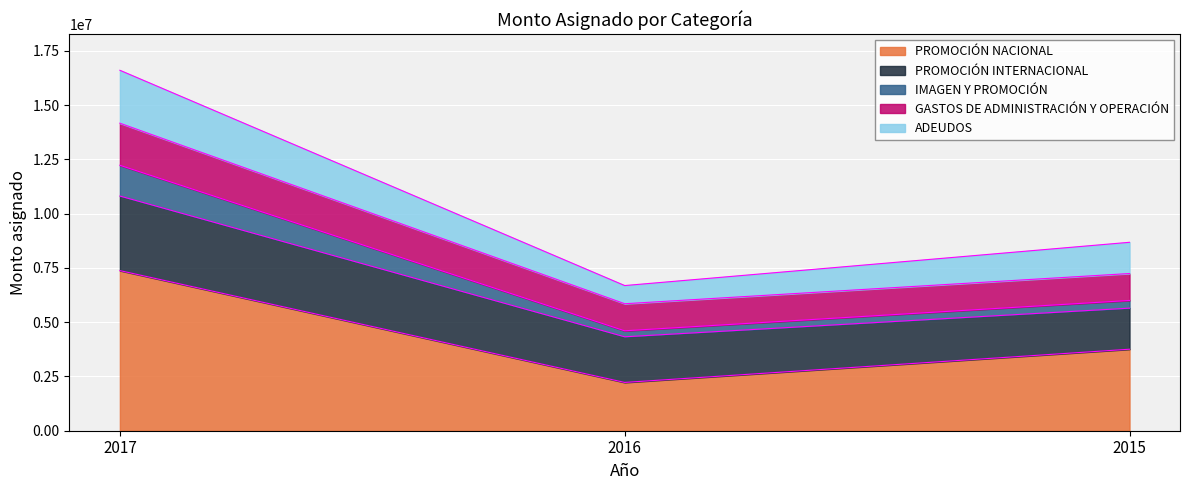

What is the approximate value of PROMOCIÓN NACIONAL at 2015?

3755903.2